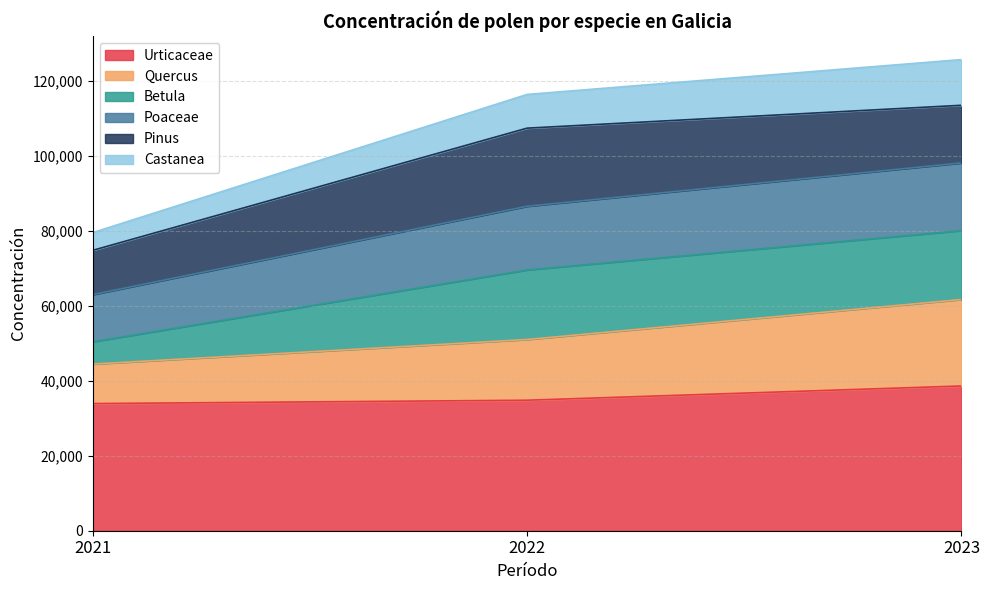

What is the total value across all series at 2022?

116428